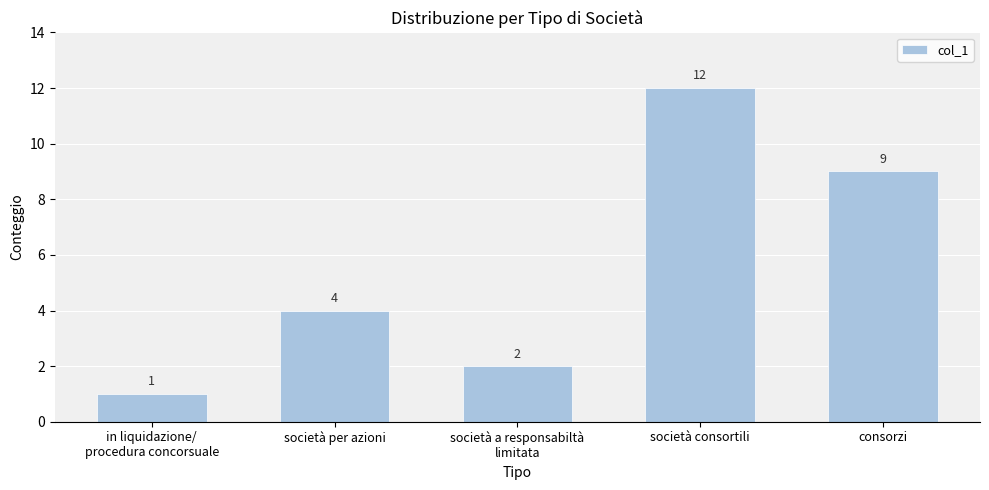

What is the value of the 2nd bar from the left?

4